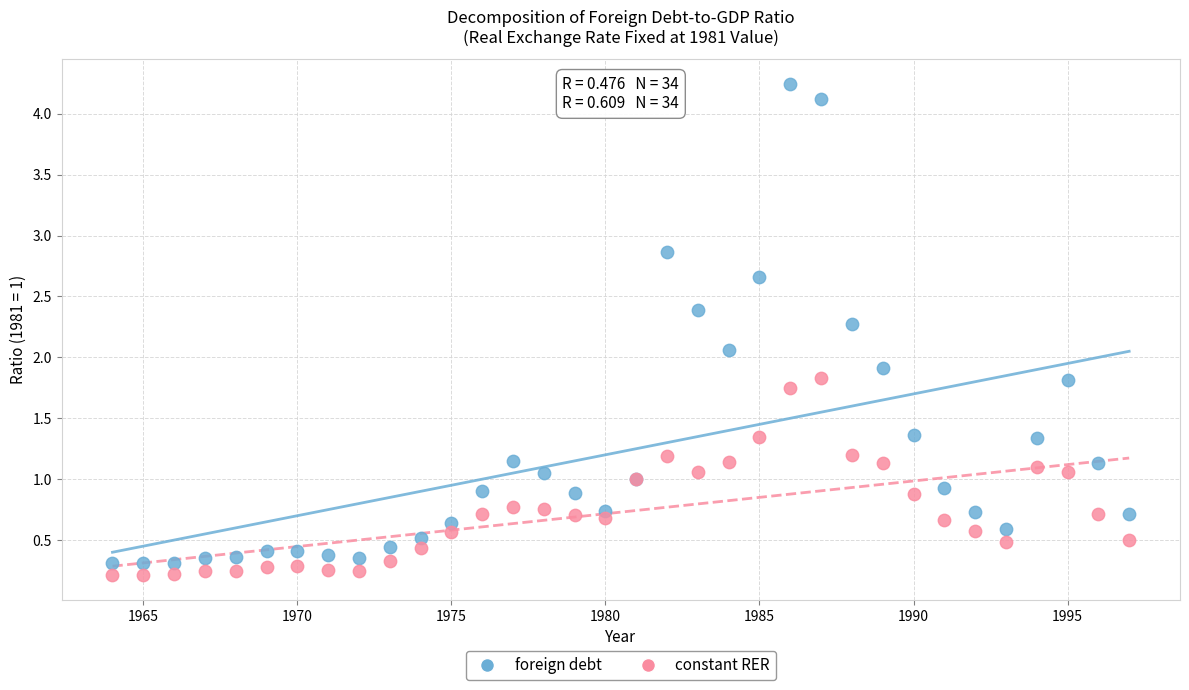

Which series reaches the minimum Y coordinate?

constant RER